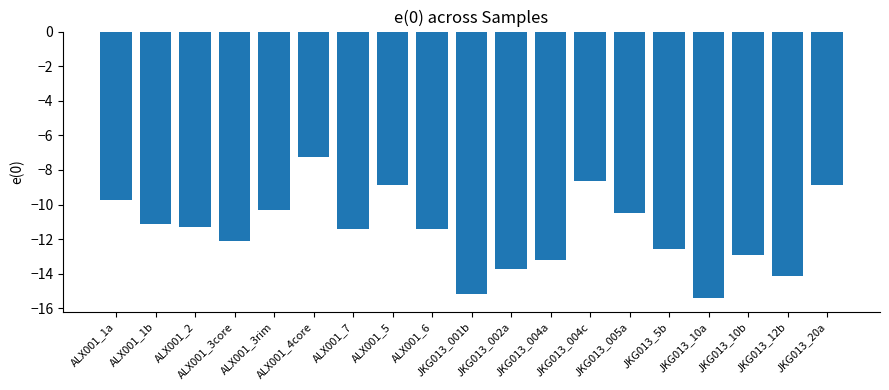

What is the greatest value displayed?

-7.2